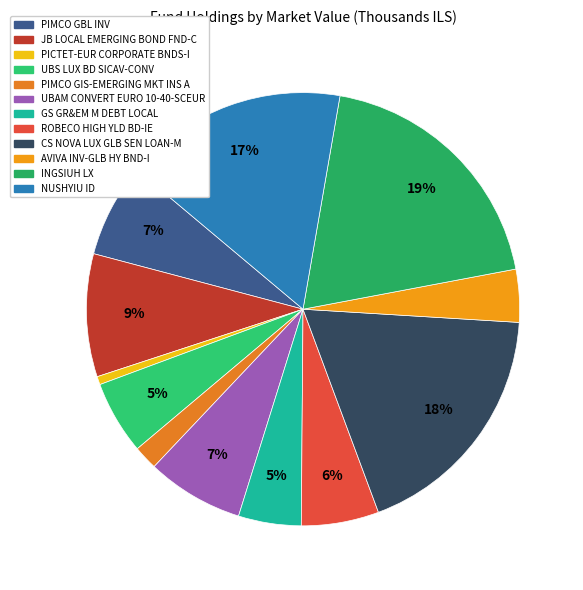

The UBS LUX BD SICAV-CONV slice represents 12% of the pie. True or false?

False